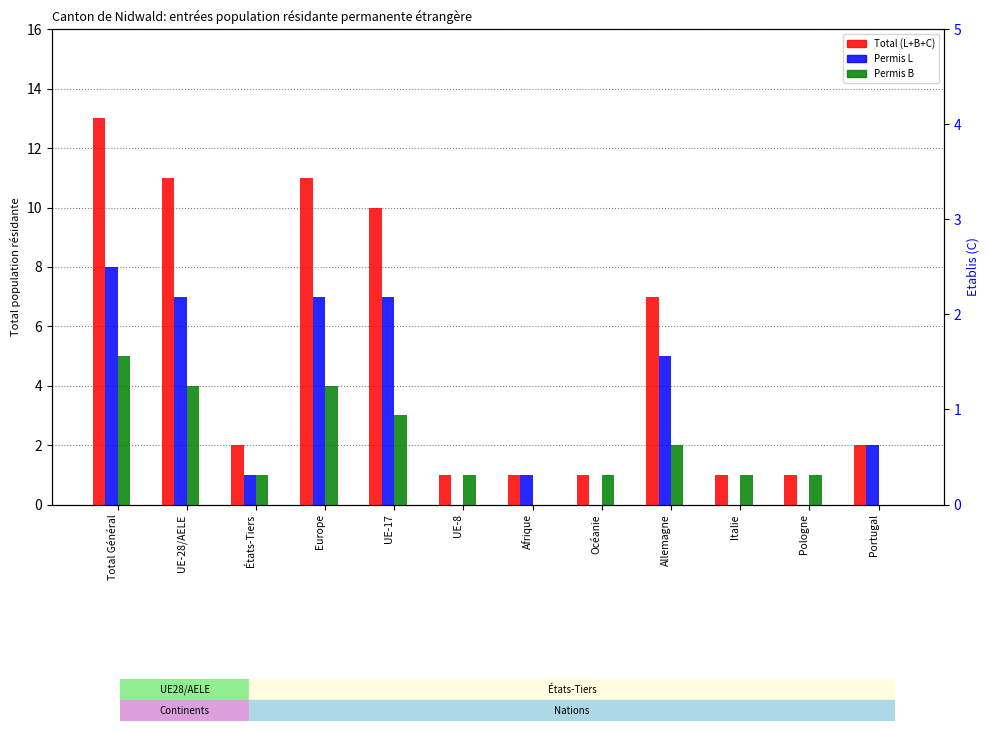

Count the number of data series in this chart.

4